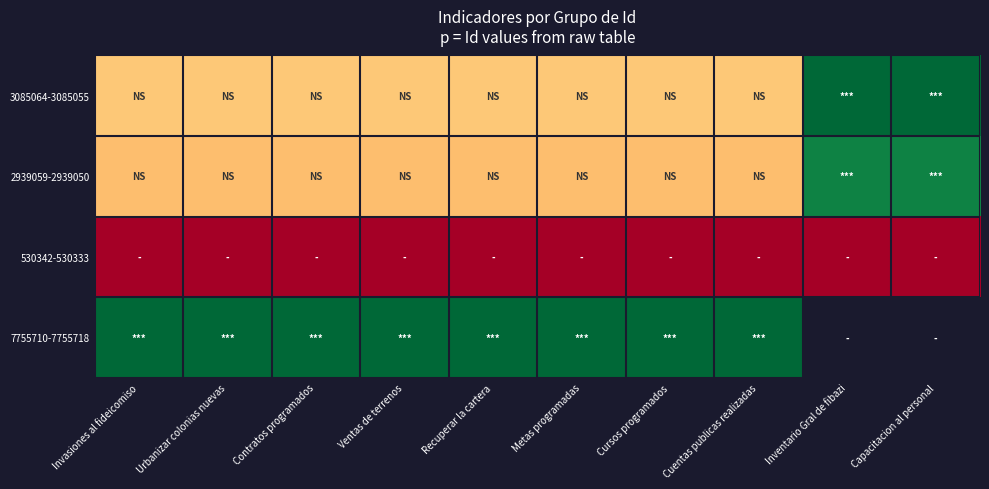

Between Inventario Gral de fibazi and Invasiones al fideicomiso, which is larger?

Inventario Gral de fibazi